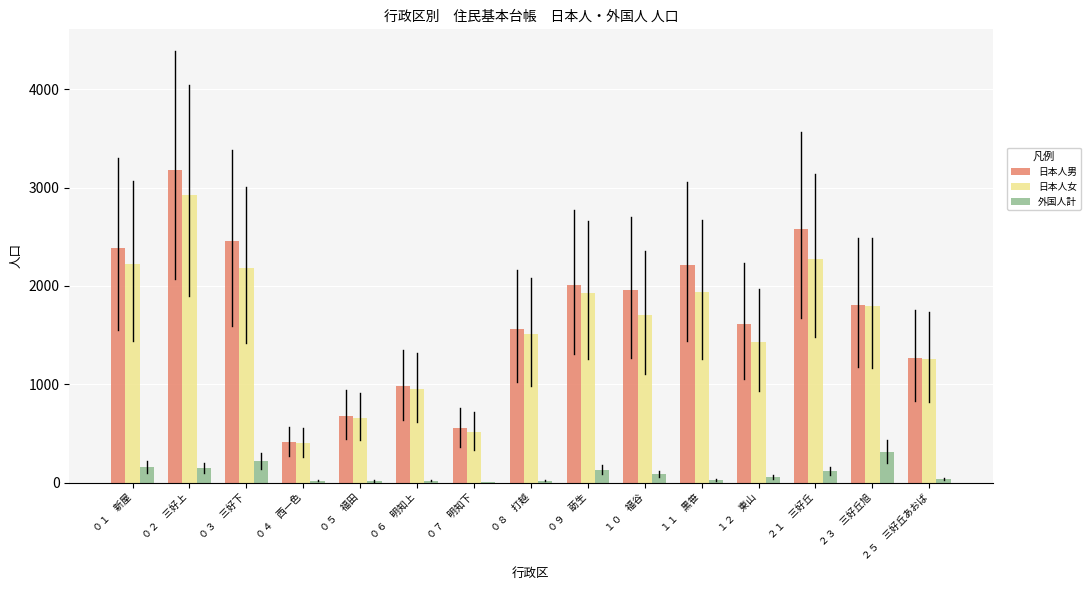

Are the bars horizontal?

No